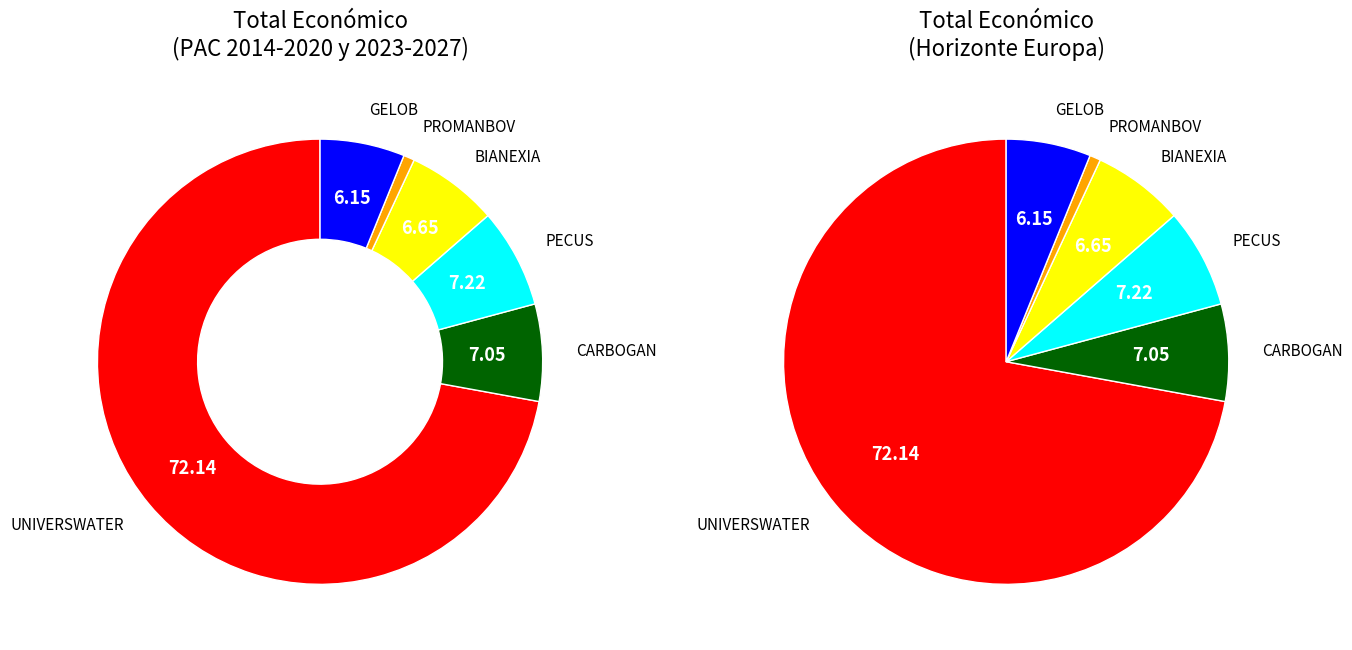

To the nearest percent, what is the average slice percentage?

17%